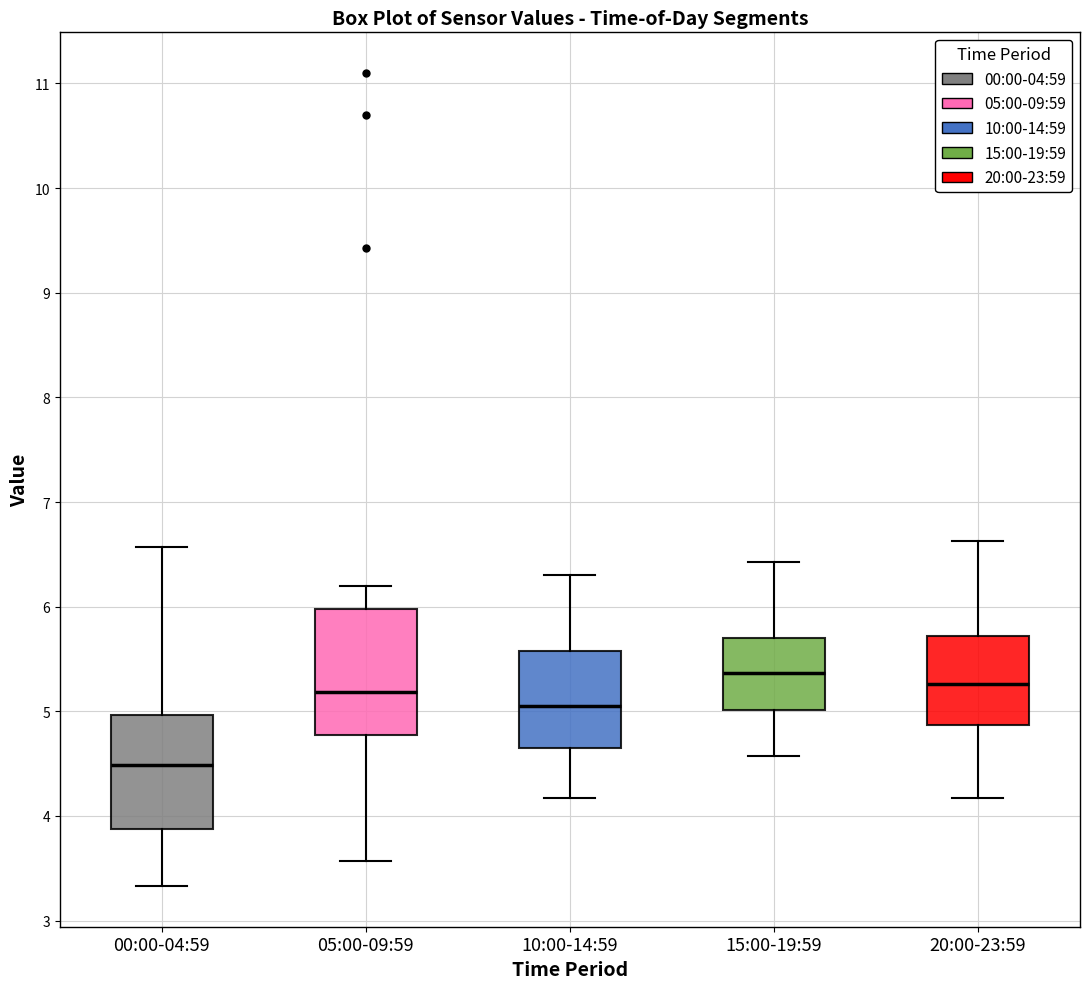

Comparing the boxes themselves (not the whiskers), which one is the tallest?

05:00-09:59